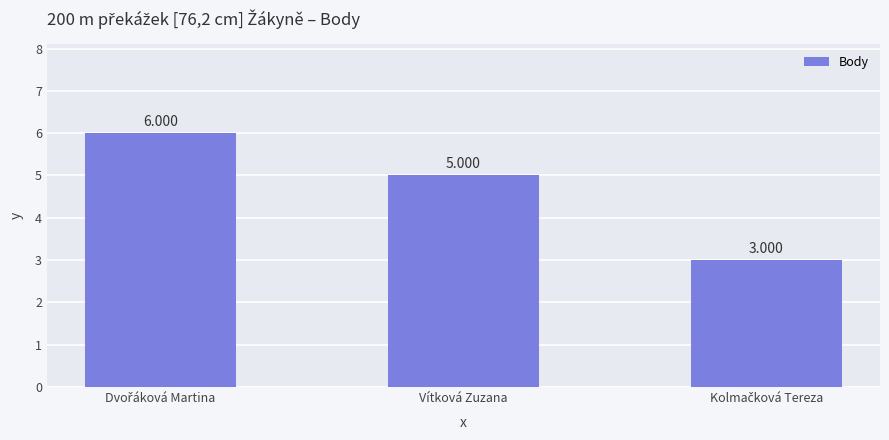

What is the label of the 2nd bar from the left?

Vítková Zuzana